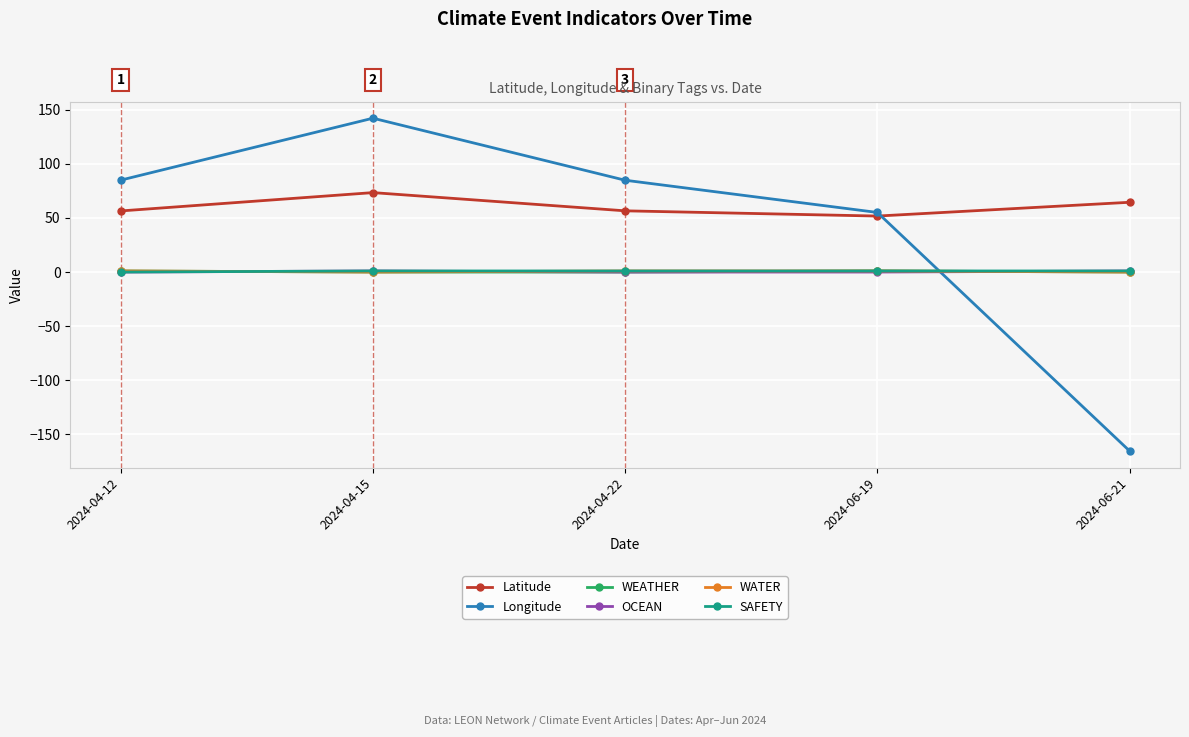

What is the difference between the second highest and minimum values in the SAFETY series?

1.0